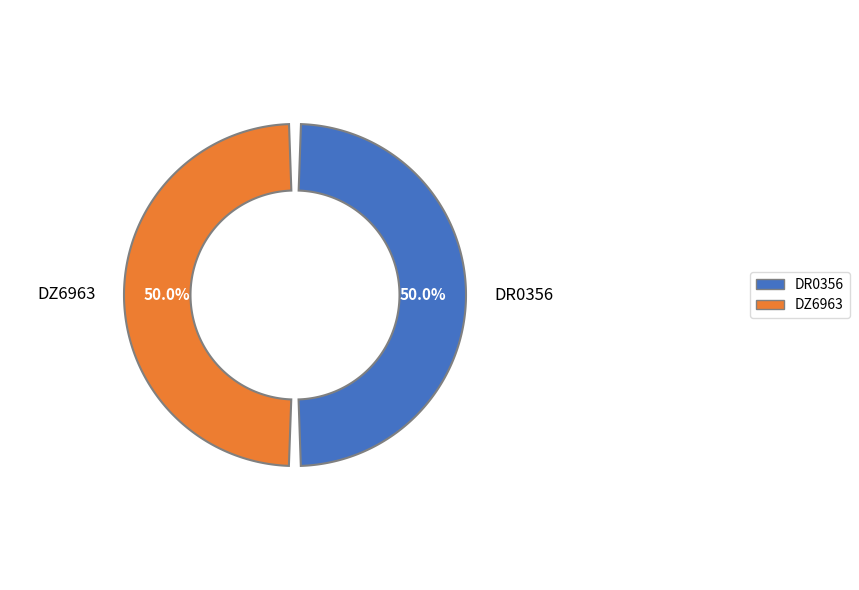

Is it true that DR0356 is 50% of the pie?

True